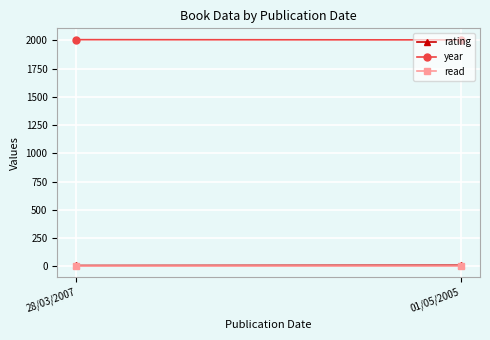

Is the value of year at 28/03/2007 greater than the value of rating at 28/03/2007?

Yes